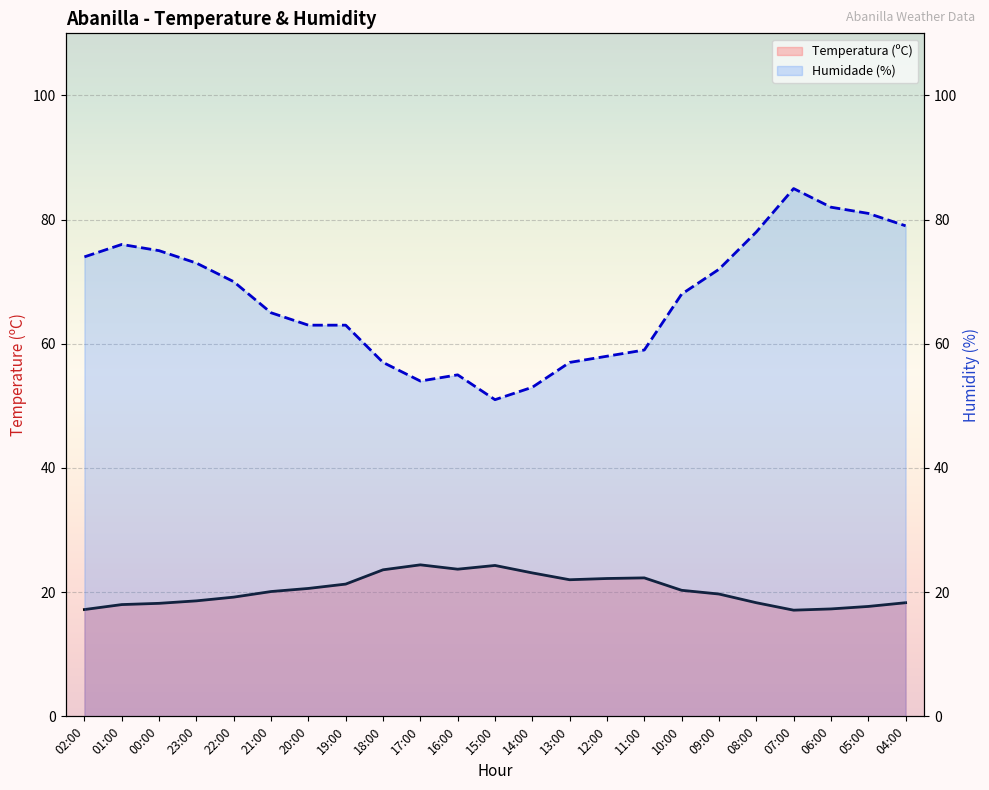

What is the label of the 4th point from the right?

07:00